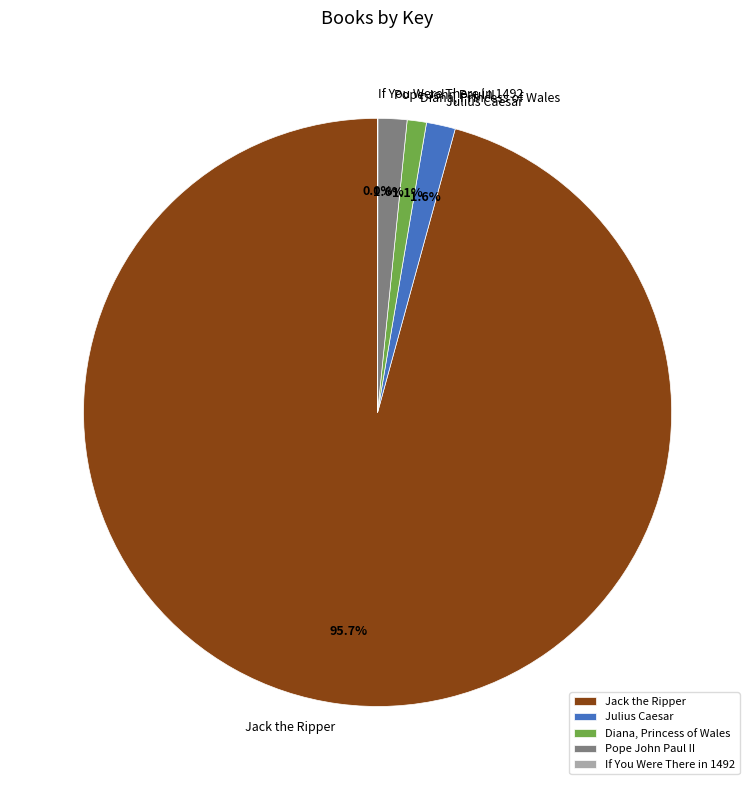

Which slice is the largest?

Jack the Ripper